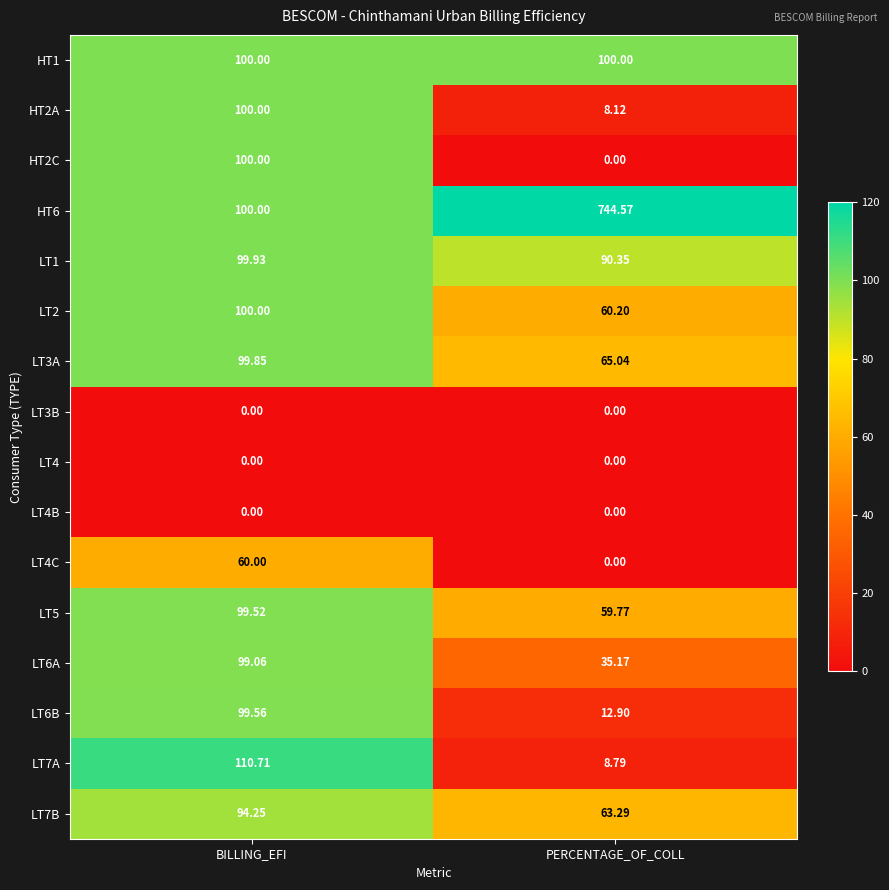

At which category is the sum across all series the highest?

BILLING_EFI